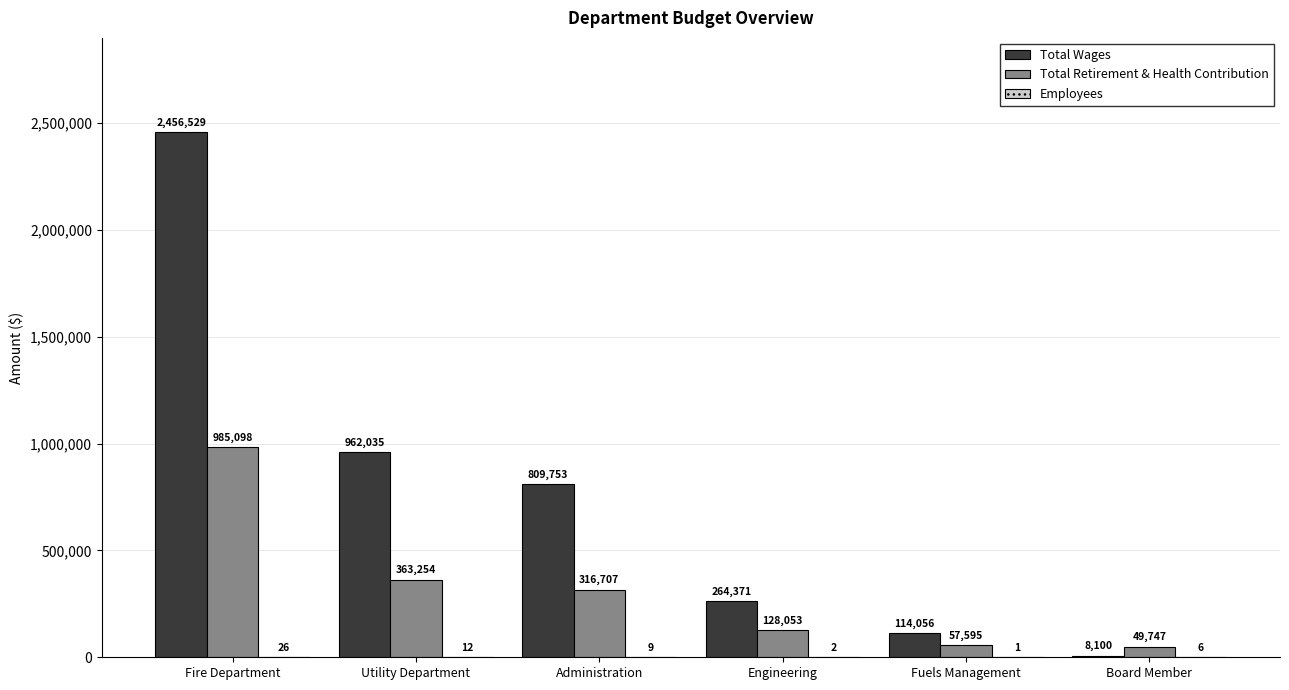

What is the average value of the Total Retirement & Health Contribution series?

316742